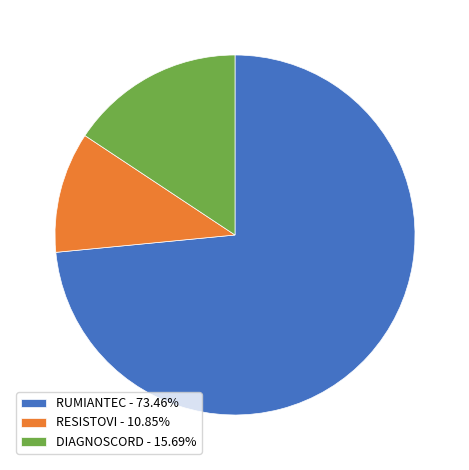

Is DIAGNOSCORD the majority of the pie?

No